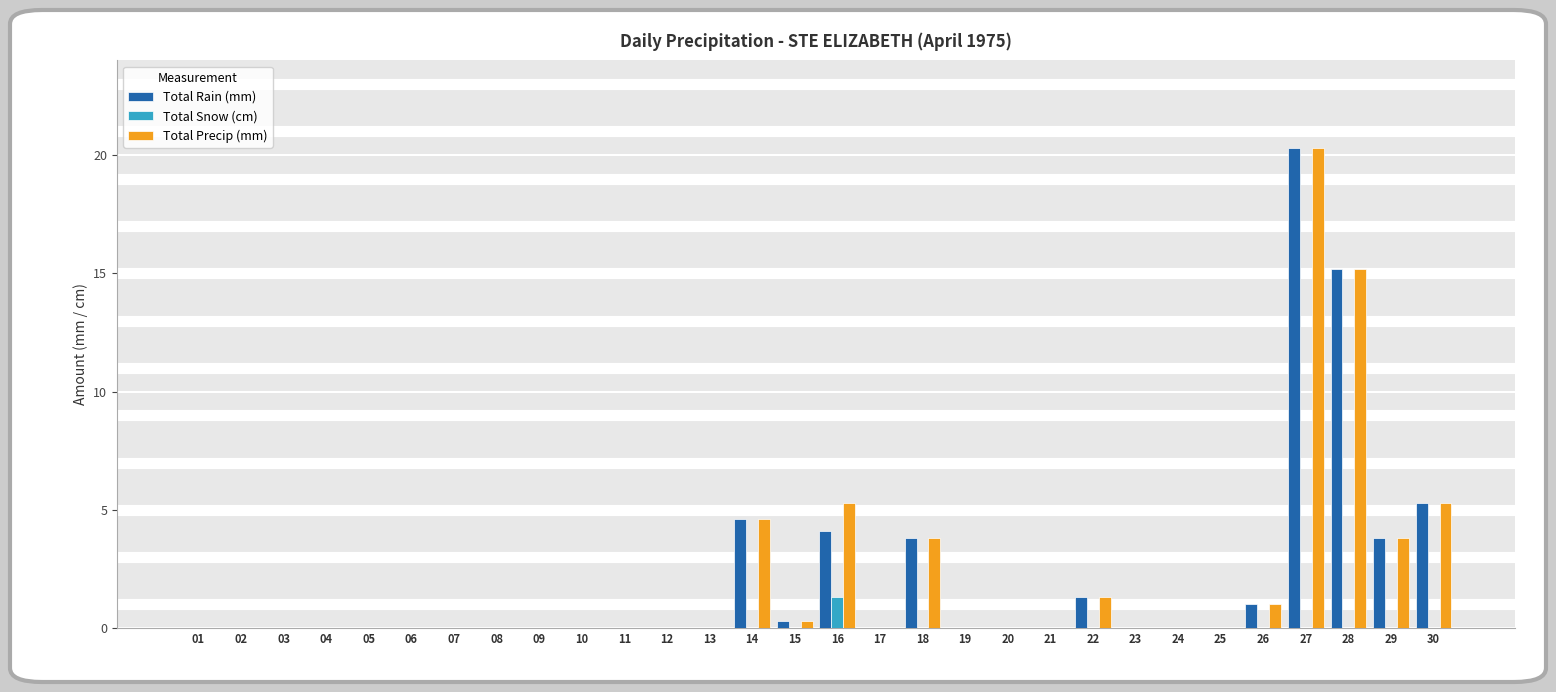

The value of Total Precip (mm) at 16 is 5.3. True or false?

True